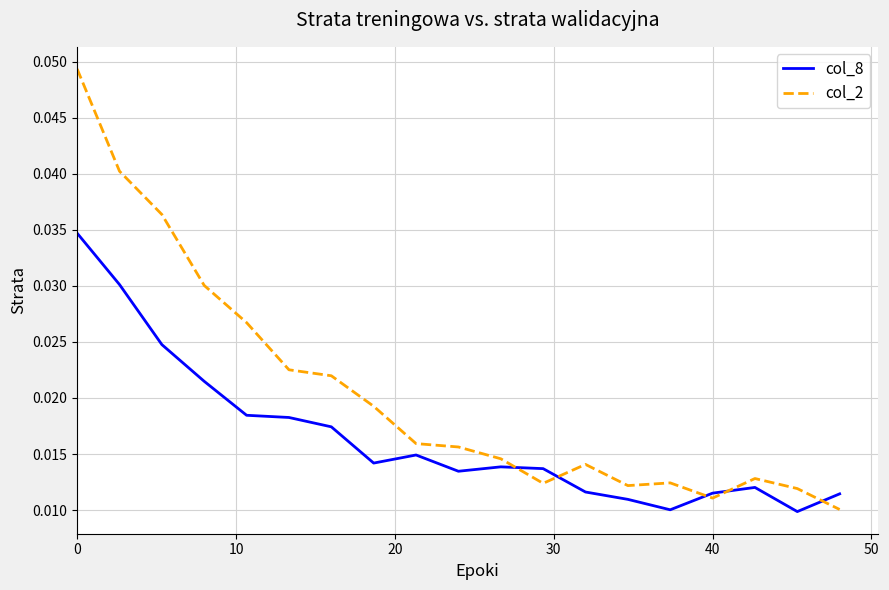

Which series has the largest range (max minus min)?

col_2